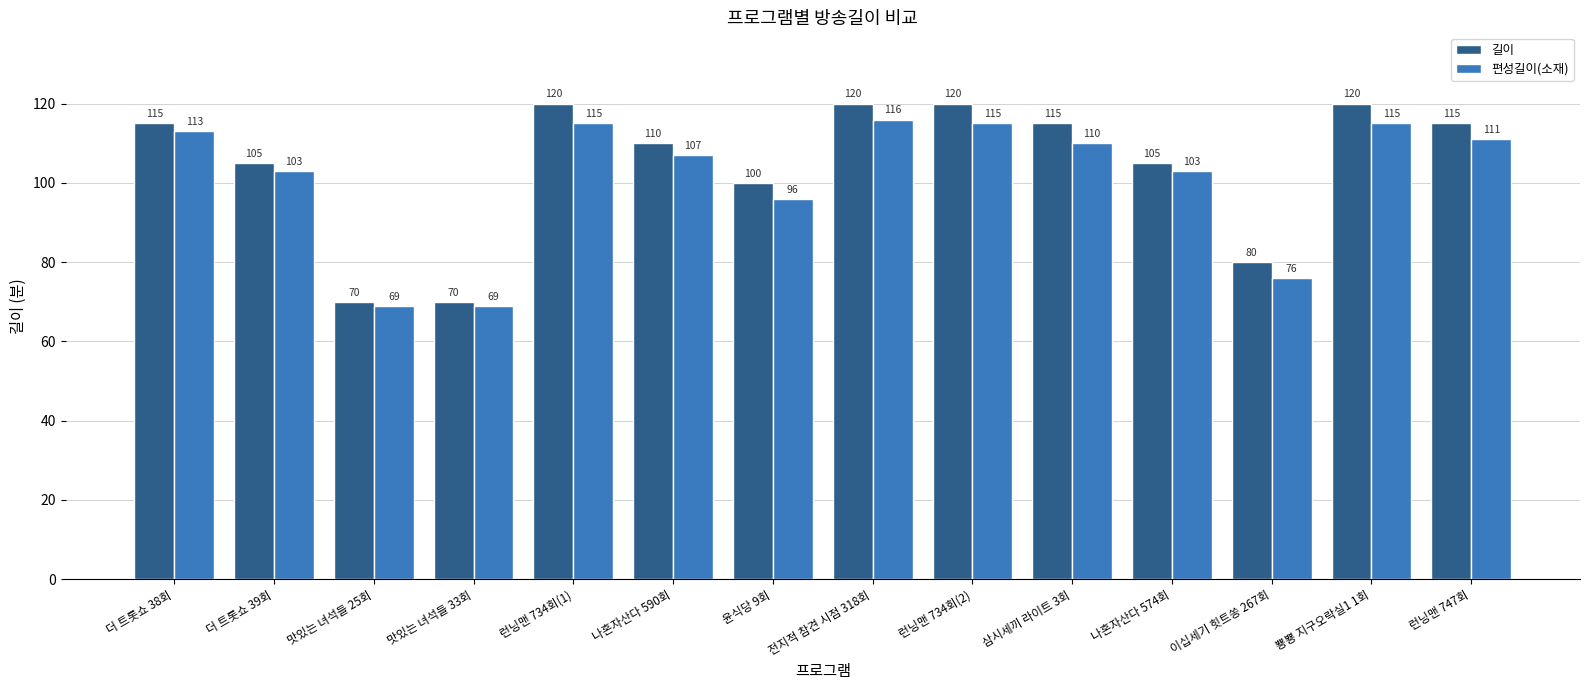

What is the sum of the 길이 values at 윤식당 9회 and 이십세기 힛트쏭 267회?

180